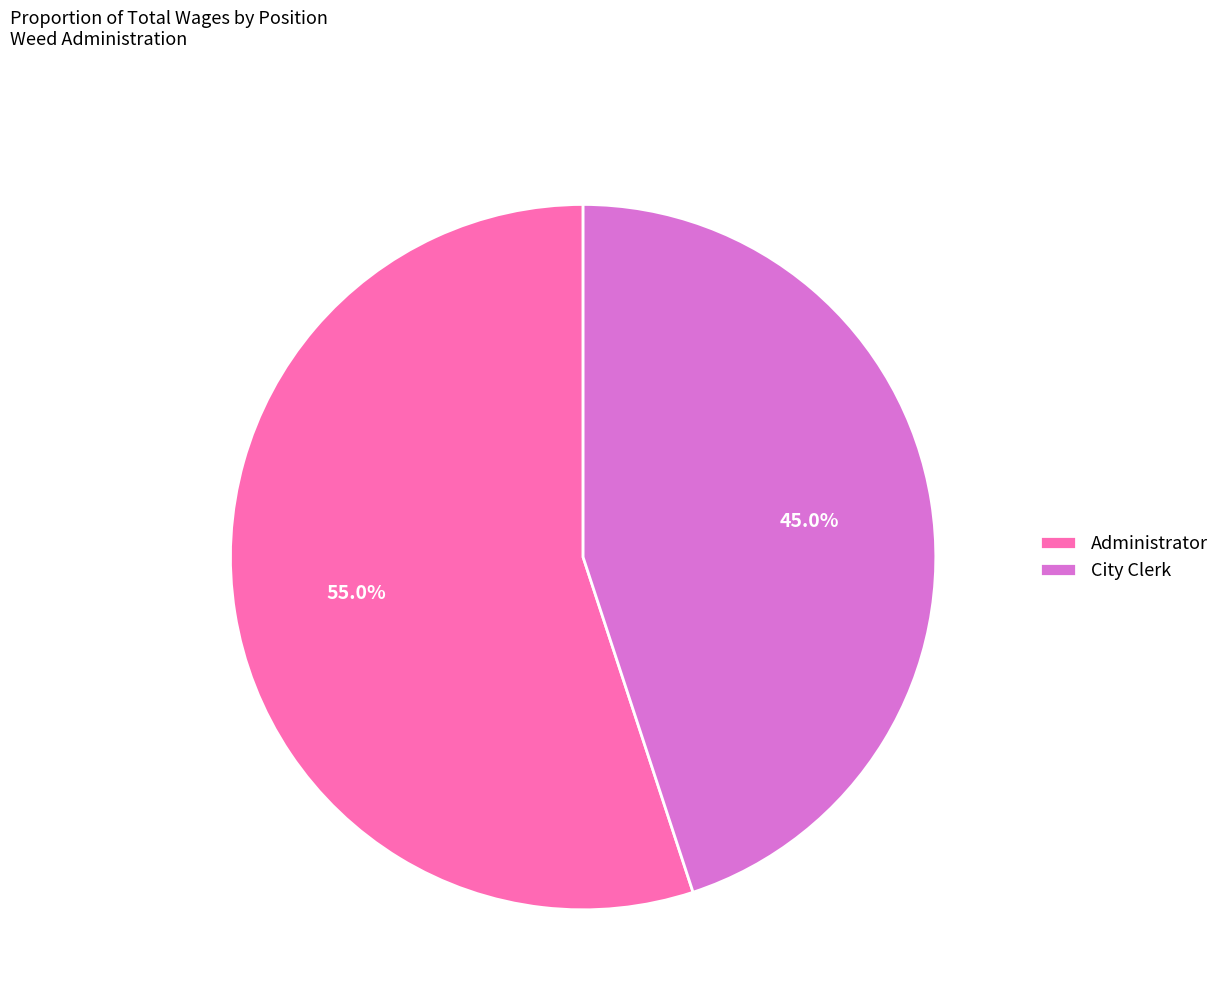

What percentage is NOT represented by City Clerk?

55.0%